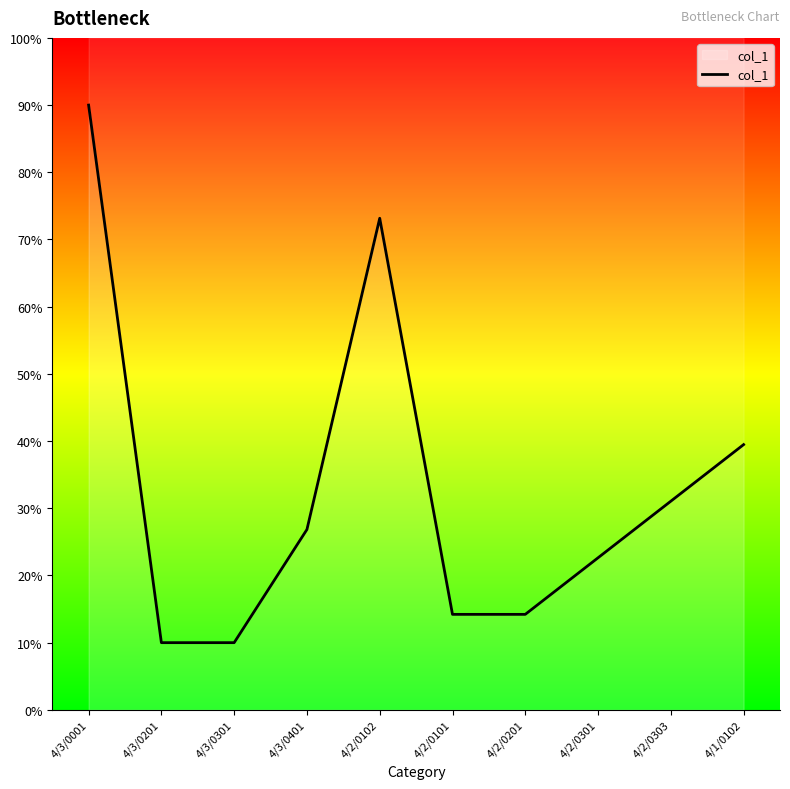

What is the value of the 6th point from the left?

14.2